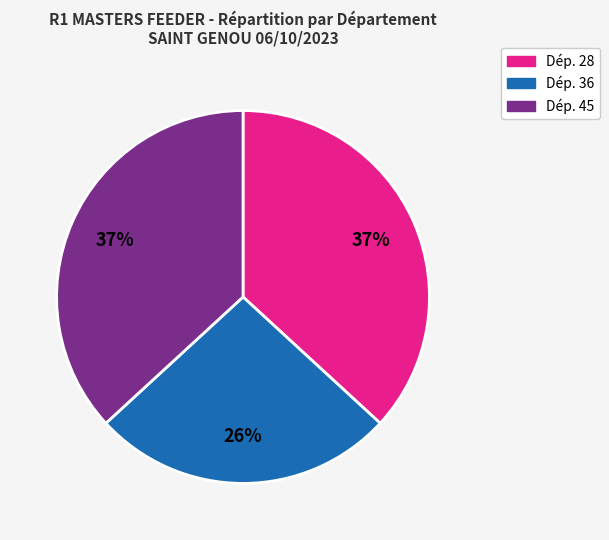

To the nearest percent, what is the difference between the largest and smallest slice percentages?

11%